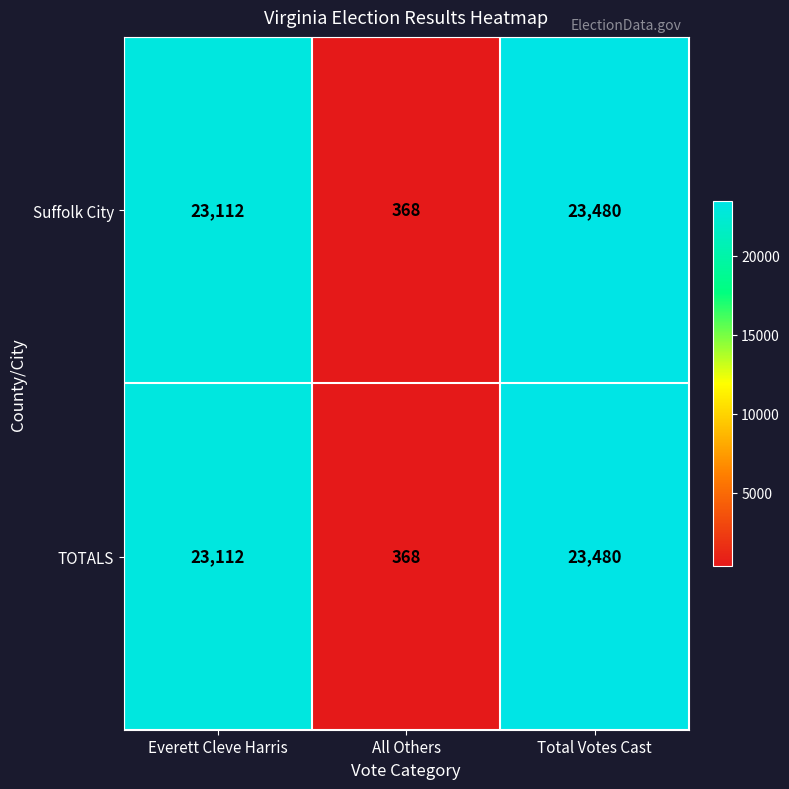

What is the highest value of the Suffolk City series?

23480